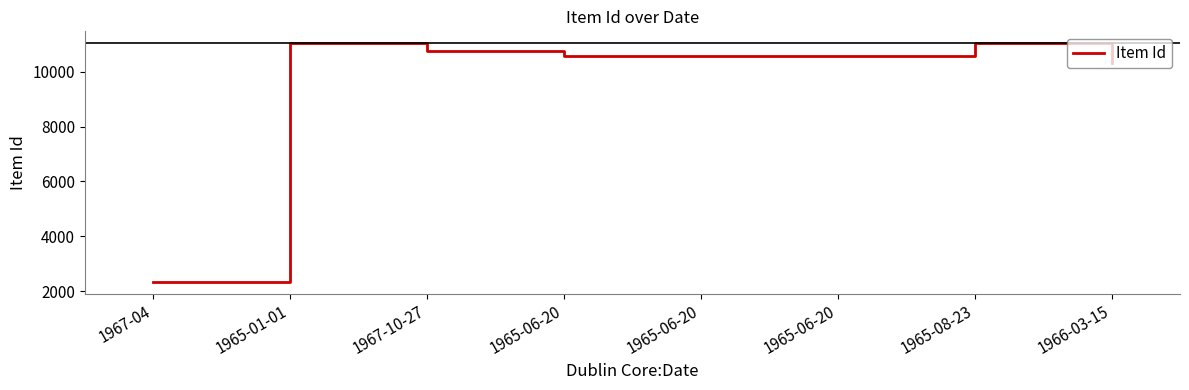

Does the chart display data point markers on the line(s)?

No